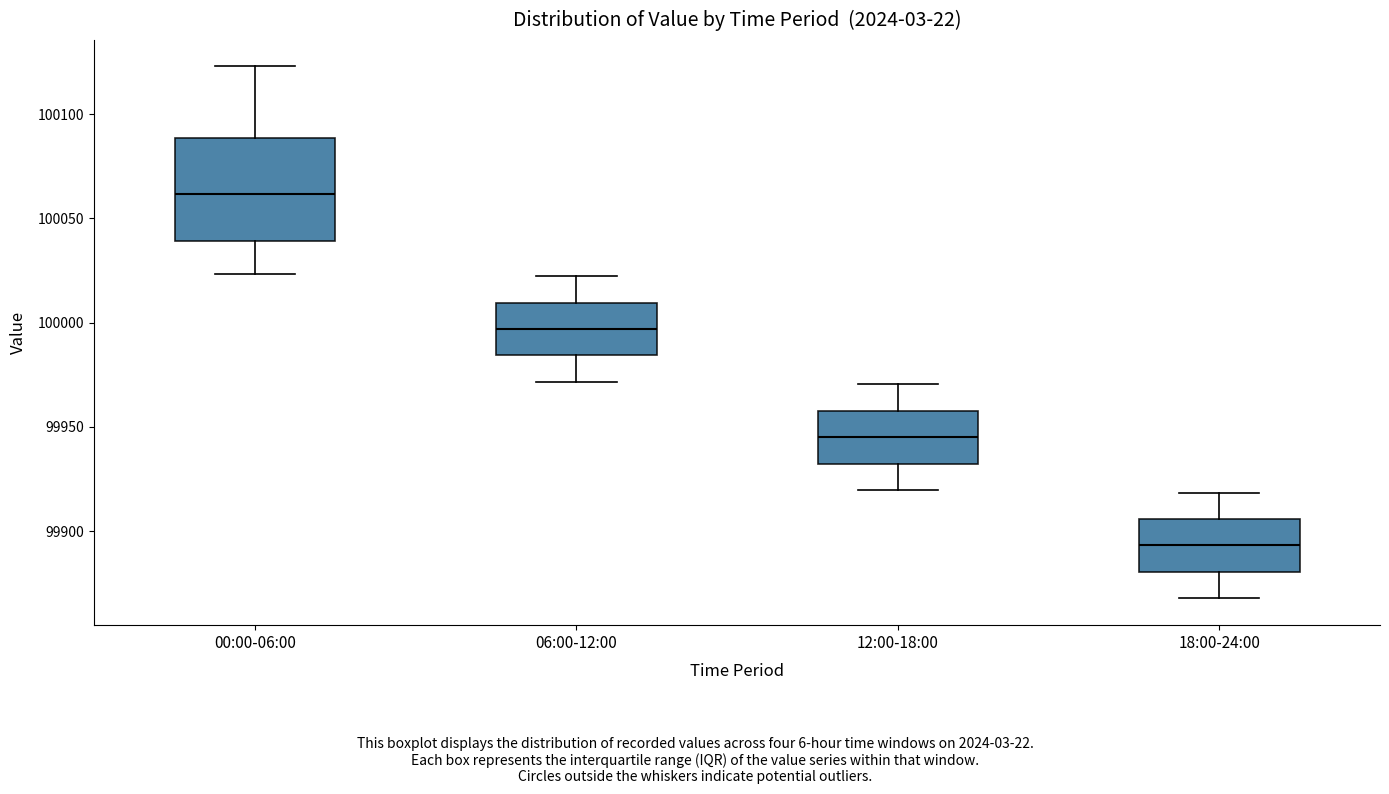

Reading left to right, transcribe this box plot: for each box, give where its median line is, the range the box spans, and where its two whiskers end, as read against the y-axis. The values are not printed on the chart, so give them approximately, as read against the axis.

00:00-06:00: median 100060, box 100040 to 100090, whiskers 100025 to 100125
06:00-12:00: median 99995, box 99985 to 100010, whiskers 99970 to 100025
12:00-18:00: median 99945, box 99930 to 99960, whiskers 99920 to 99970
18:00-24:00: median 99895, box 99880 to 99905, whiskers 99870 to 99920